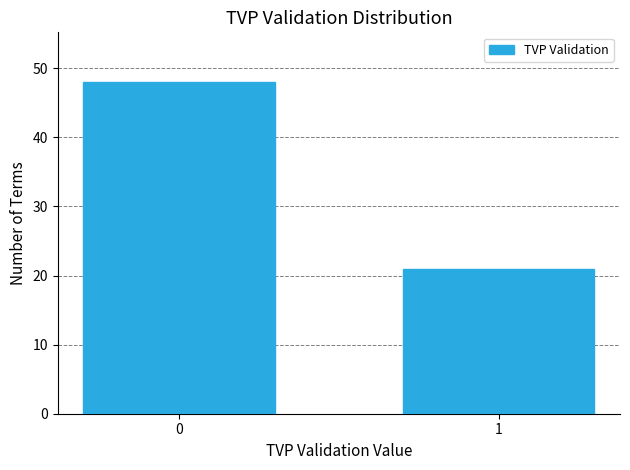

Reading right to left, transcribe all the data shown in this chart.

21	48